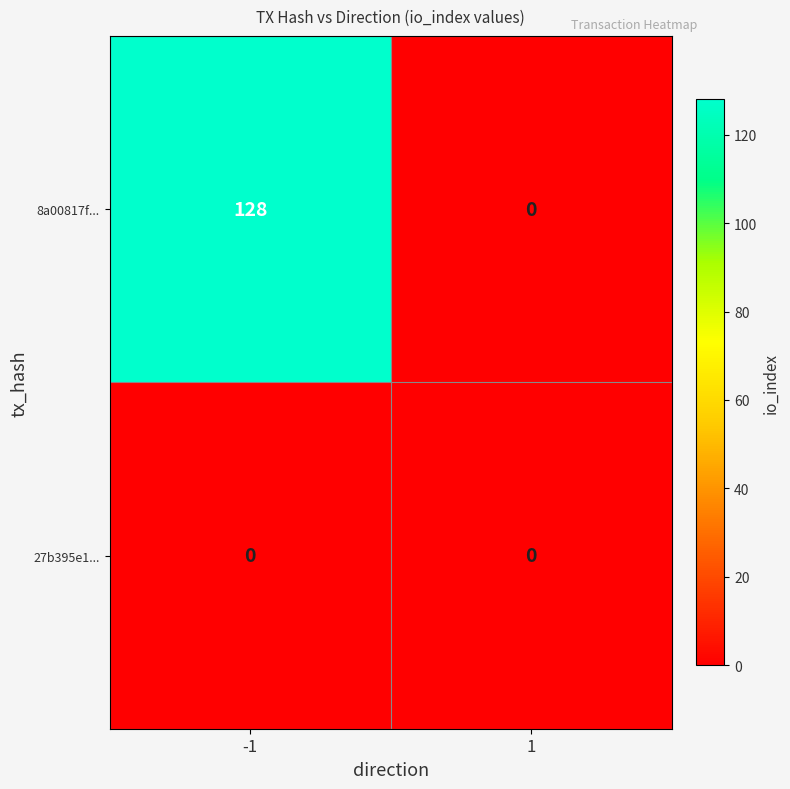

What is the total value across all series at -1?

128